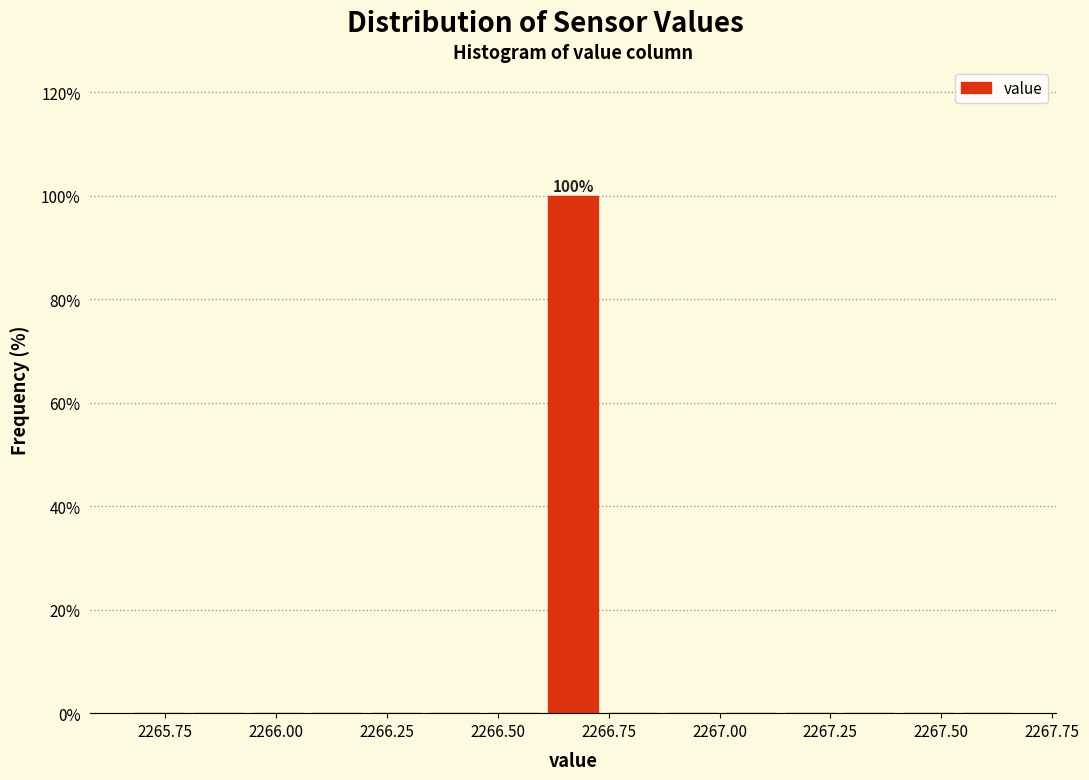

Around what value on the x-axis is the tallest bar? Give the approximate position of its centre, as read against the axis.

2266.65